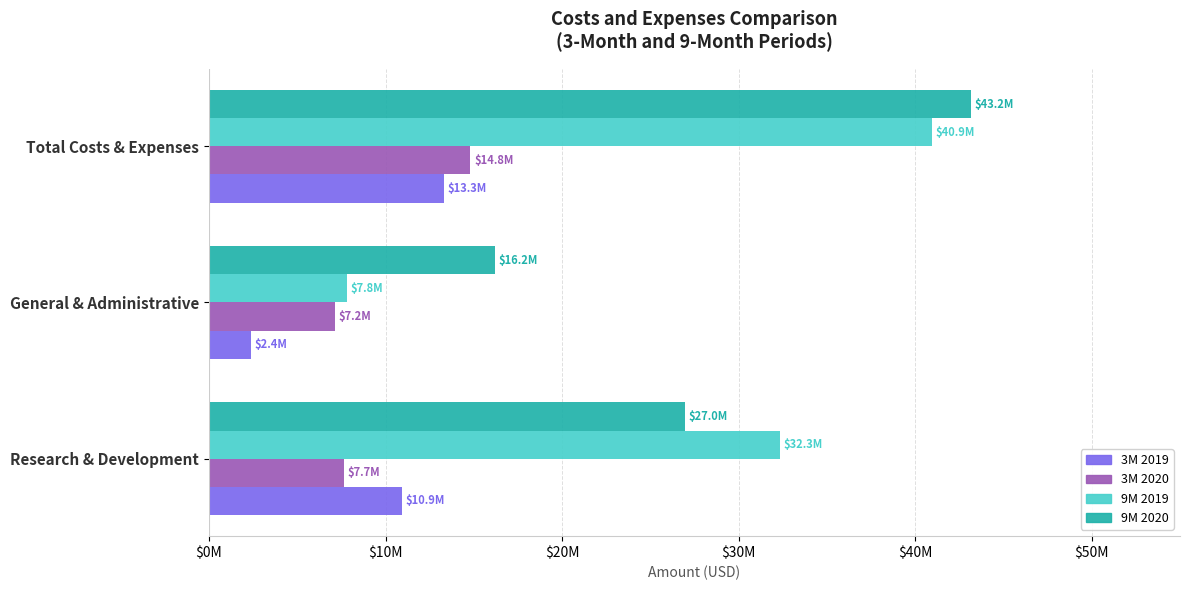

Reading left to right, list all the values displayed in this chart.

3M 2019: 10942561	2377687	13320248
3M 2020: 7660979	7151788	14812767
9M 2019: 32330454	7807920	40945566
9M 2020: 26974320	16201249	43175569